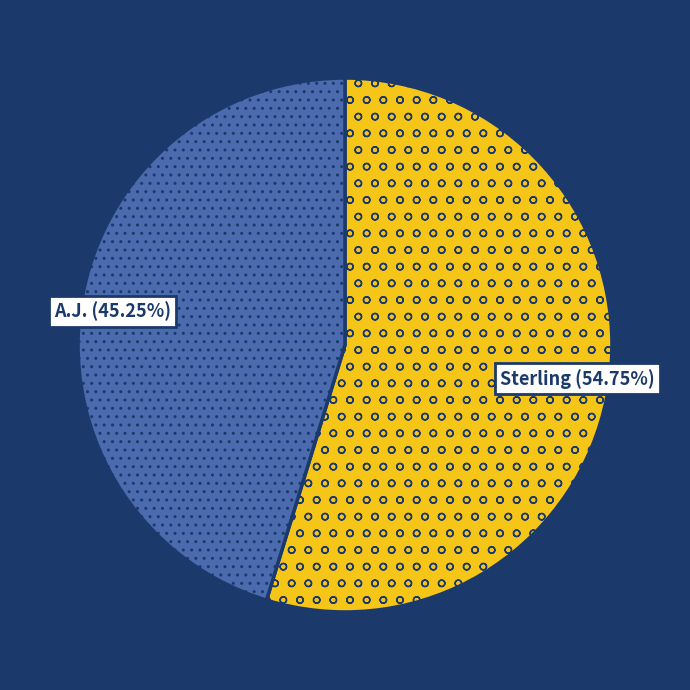

Is there a majority slice in this chart?

Yes